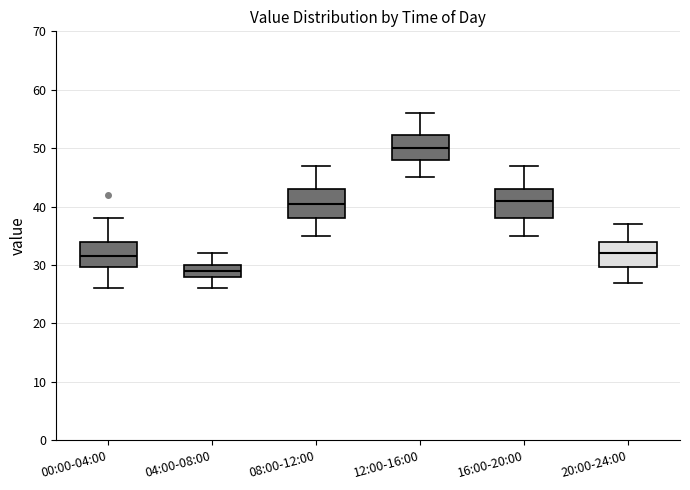

Which box's median line is the highest?

12:00-16:00